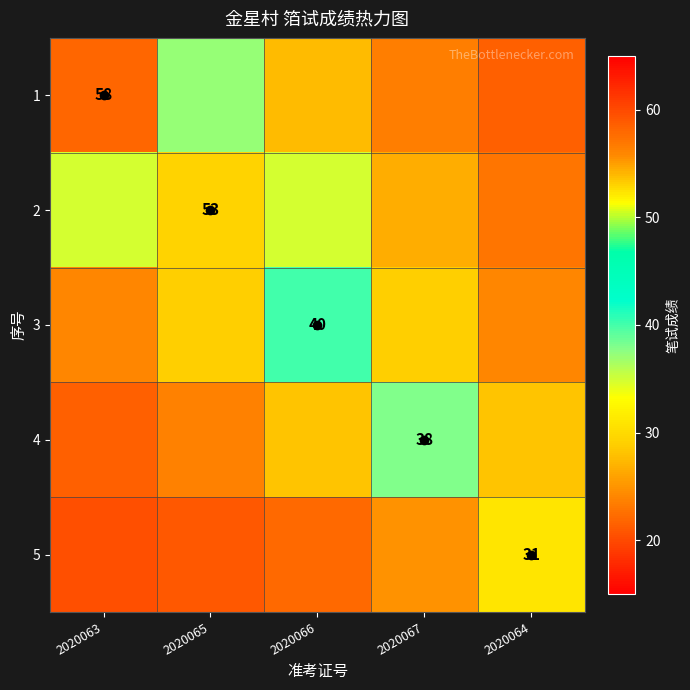

What is the sum of all 4 values?

139.4